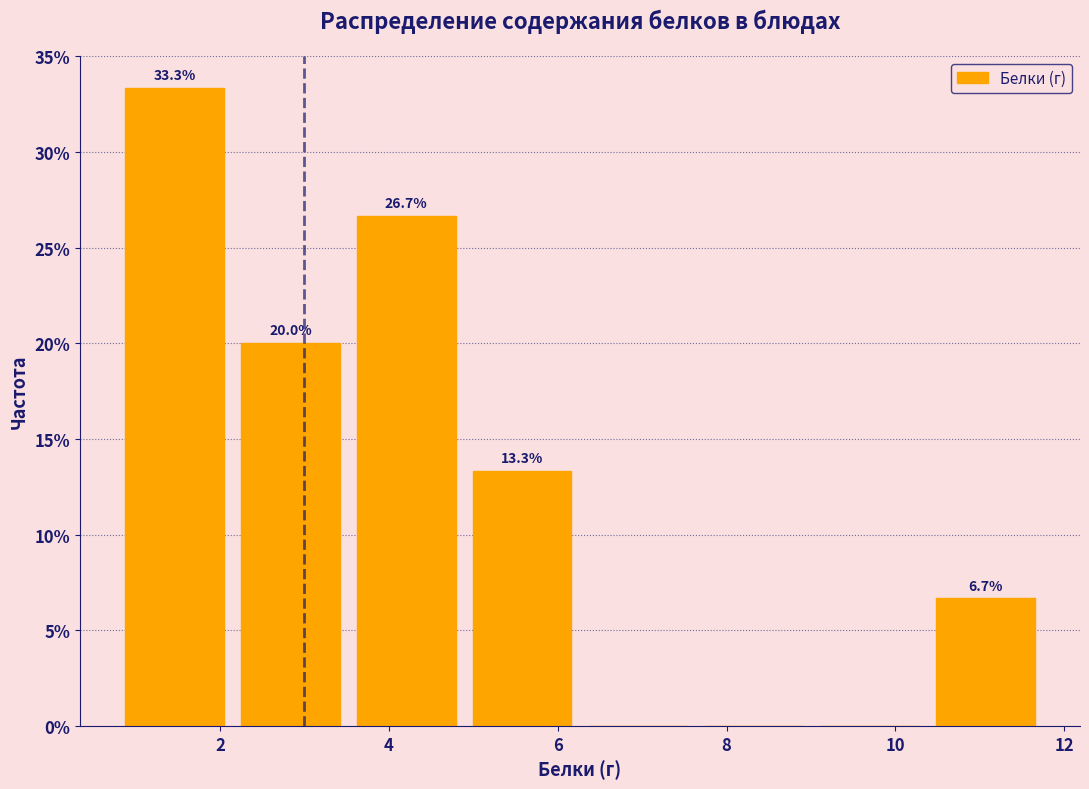

Over which range of the x-axis is the bar tallest?

0.8 to 2.2